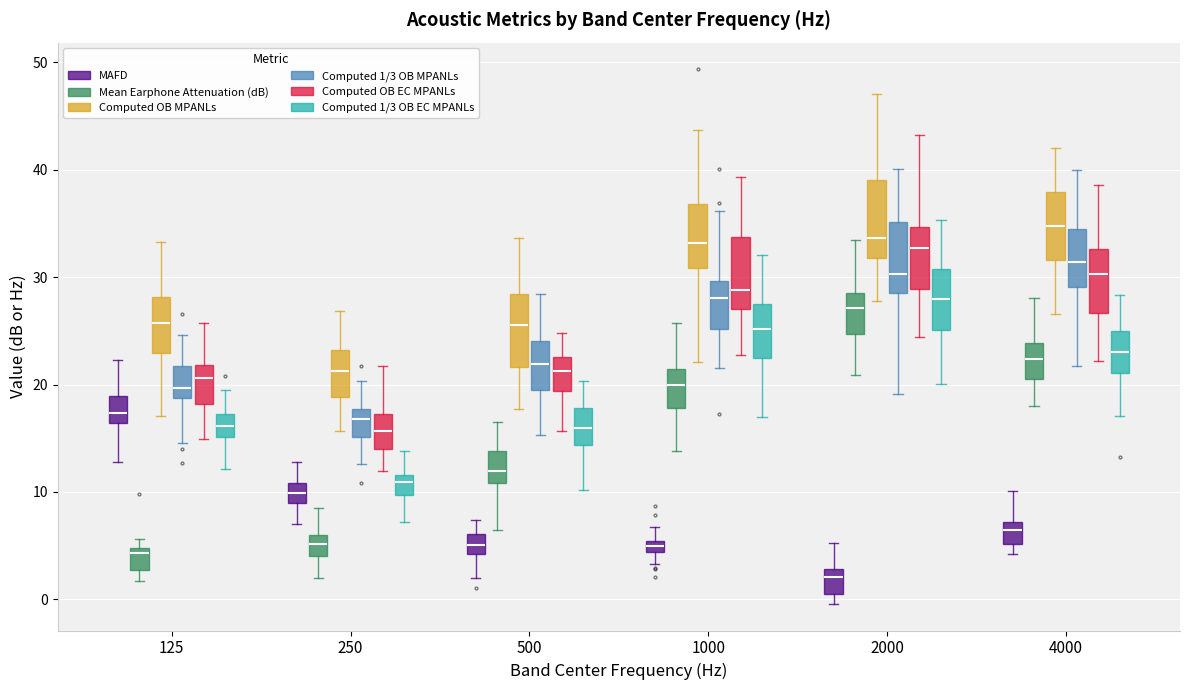

Where is the lower edge of the box for 250 (MAFD) on the y-axis? The values are not printed on the chart, so give them approximately, as read against the axis.

9